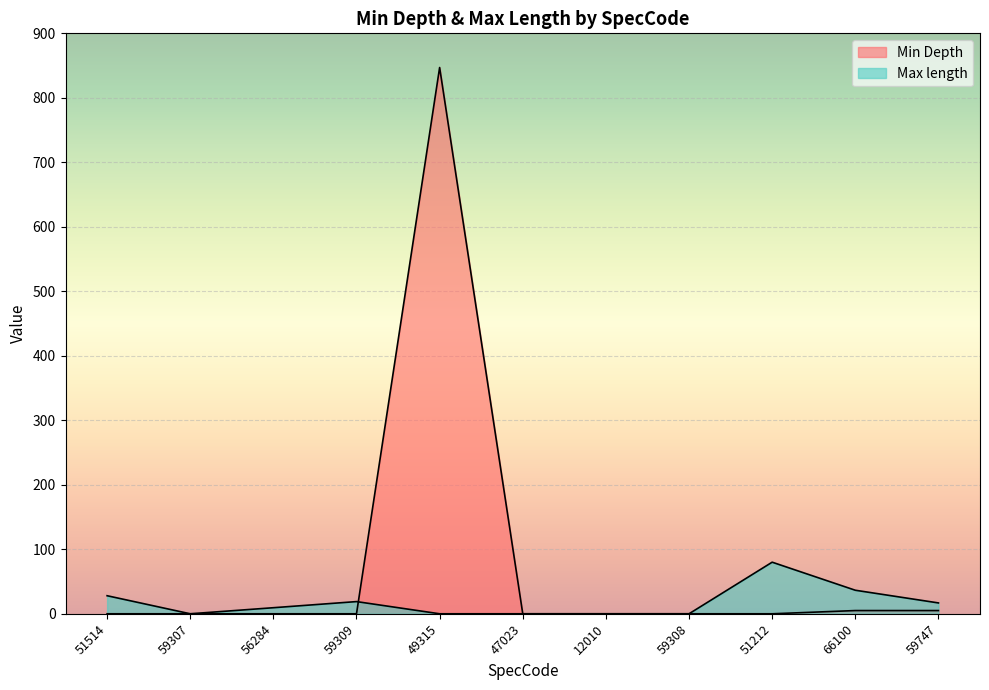

What is the label of the 5th point from the left?

49315